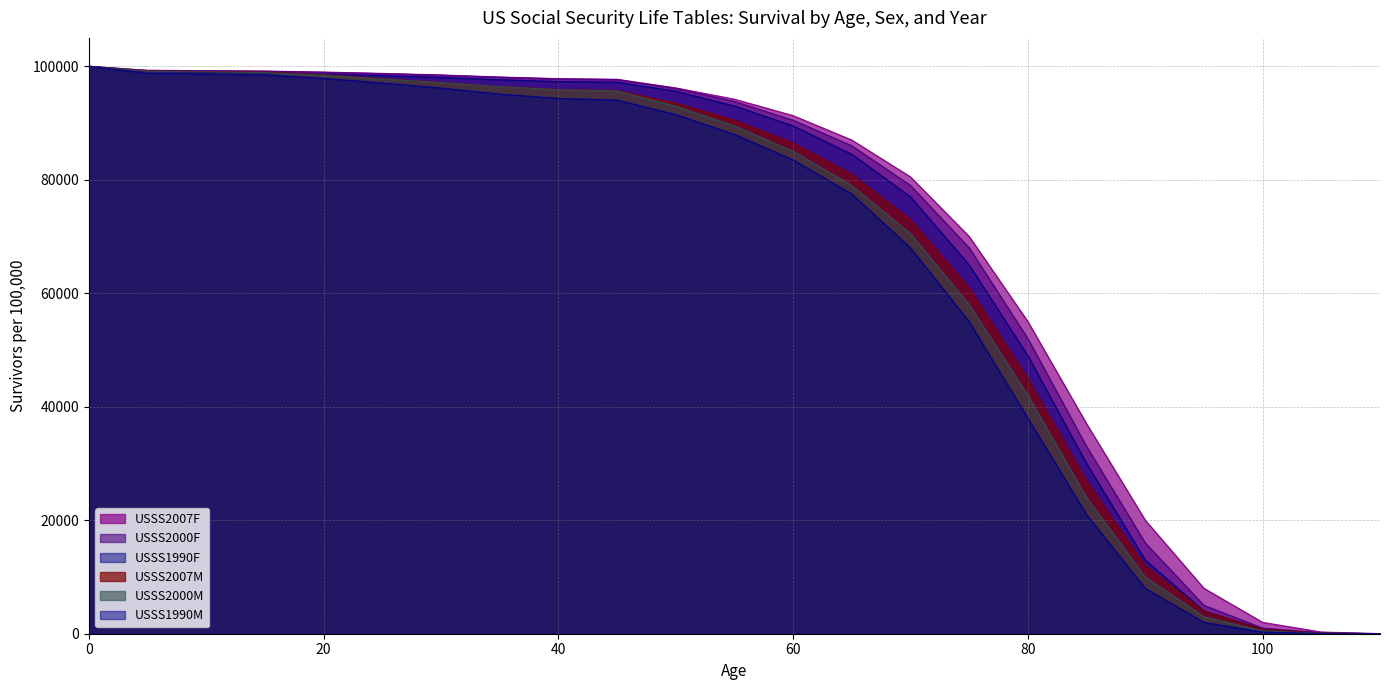

How many values in the USSS2007M series are below 90500?

11